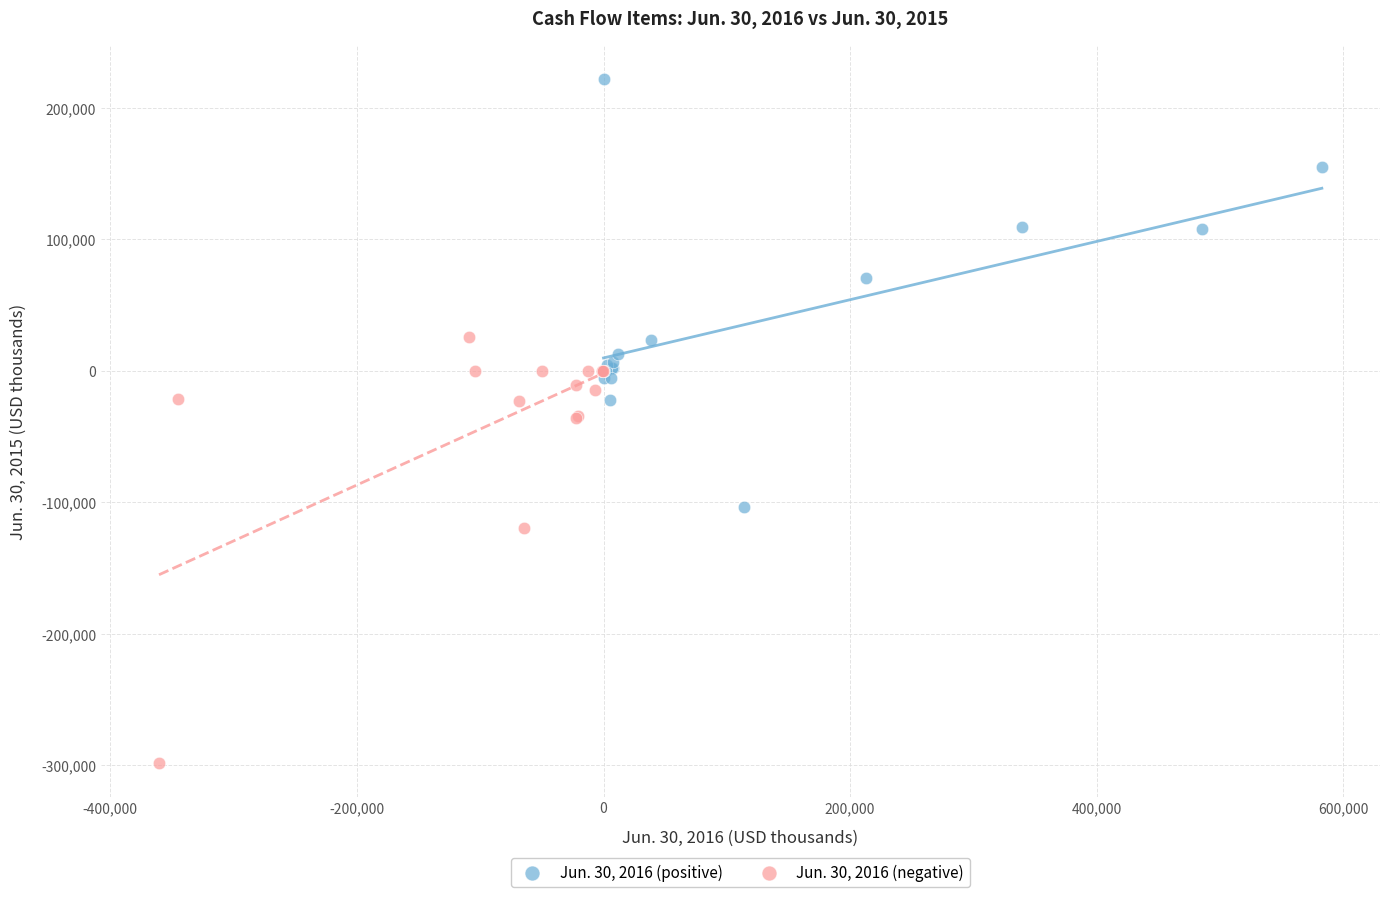

Which series reaches the minimum Y coordinate?

Jun. 30, 2016 (negative)